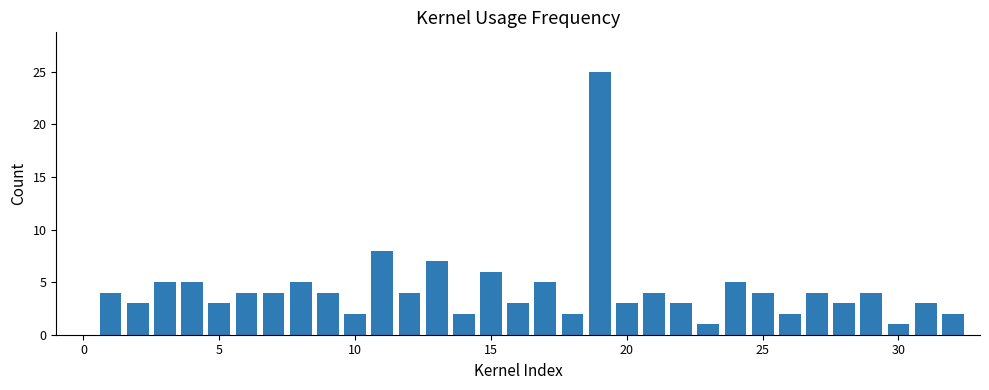

What is the average value?

4